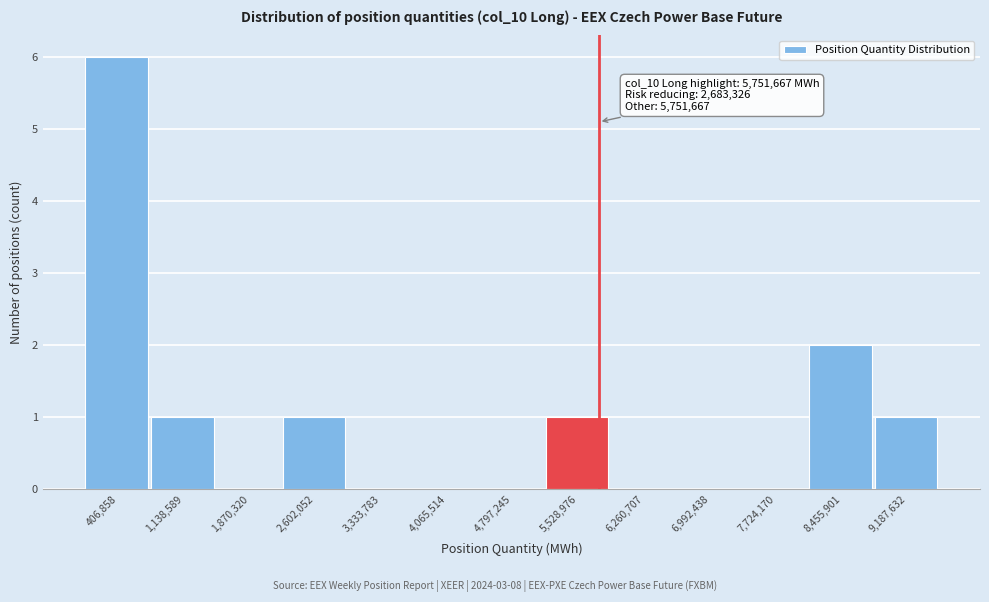

Over which range of the x-axis is the bar tallest?

0 to 800000